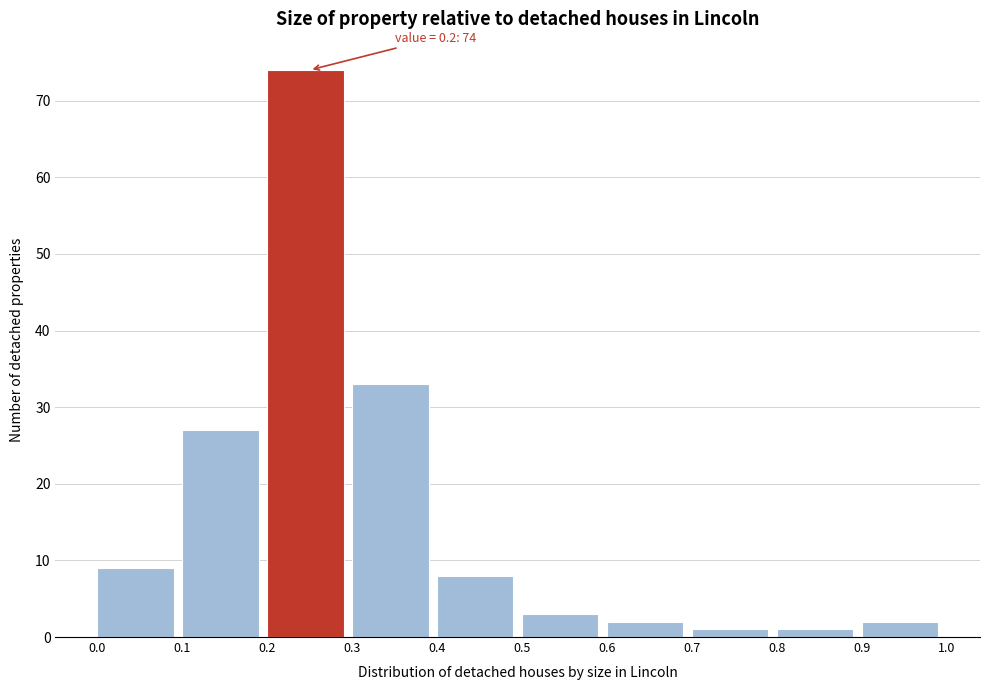

Over which range of the x-axis is the bar tallest?

0.2 to 0.3